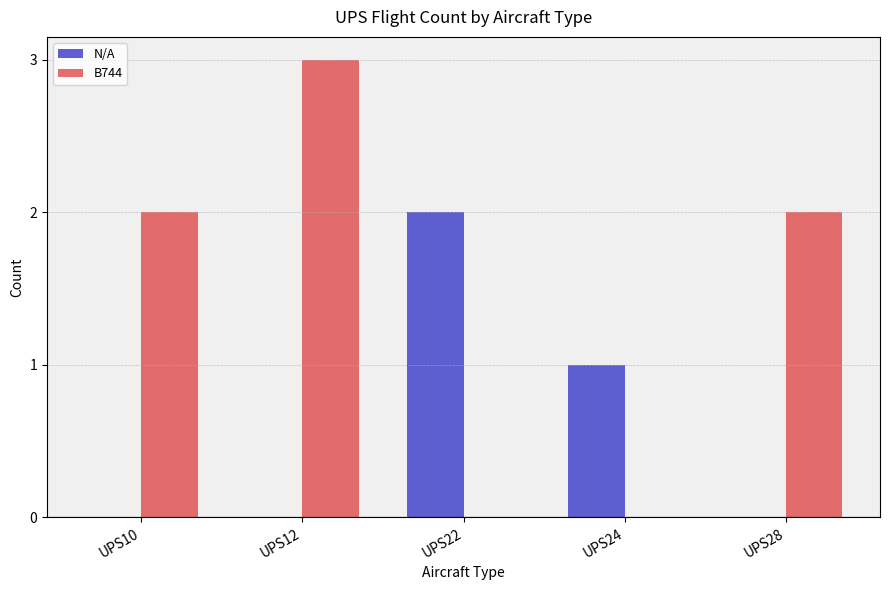

What is the highest value of the B744 series?

3